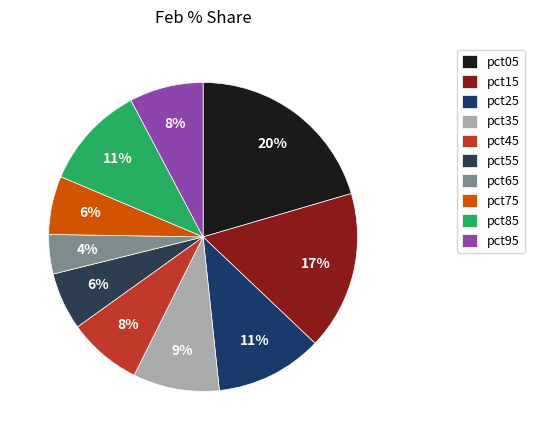

How many slices are in this pie chart?

10